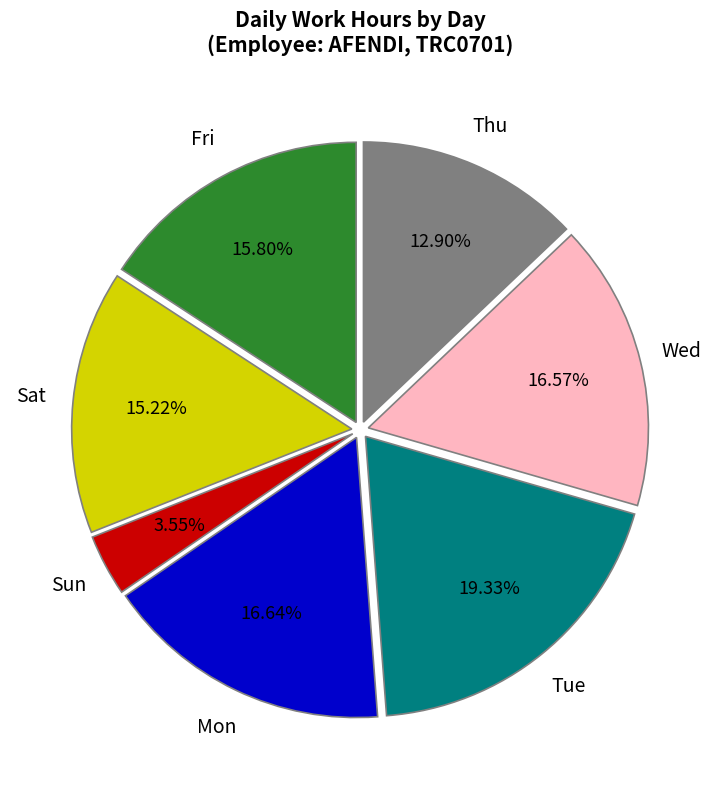

How many slices are in this pie chart?

7